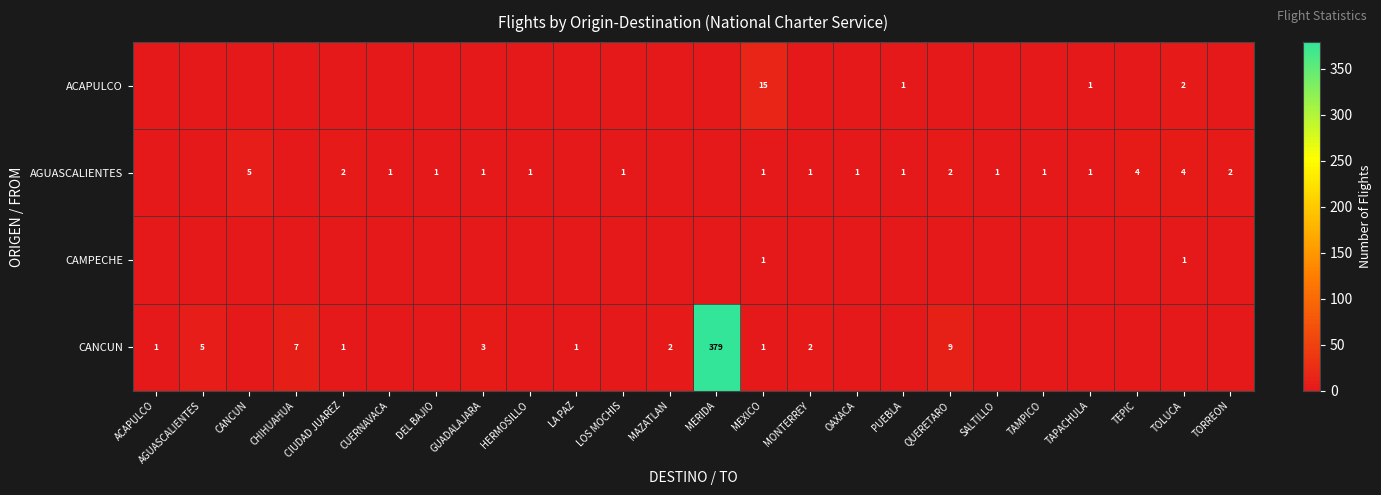

Is the value of CANCUN at CHIHUAHUA greater than the value of AGUASCALIENTES at CIUDAD JUAREZ?

Yes